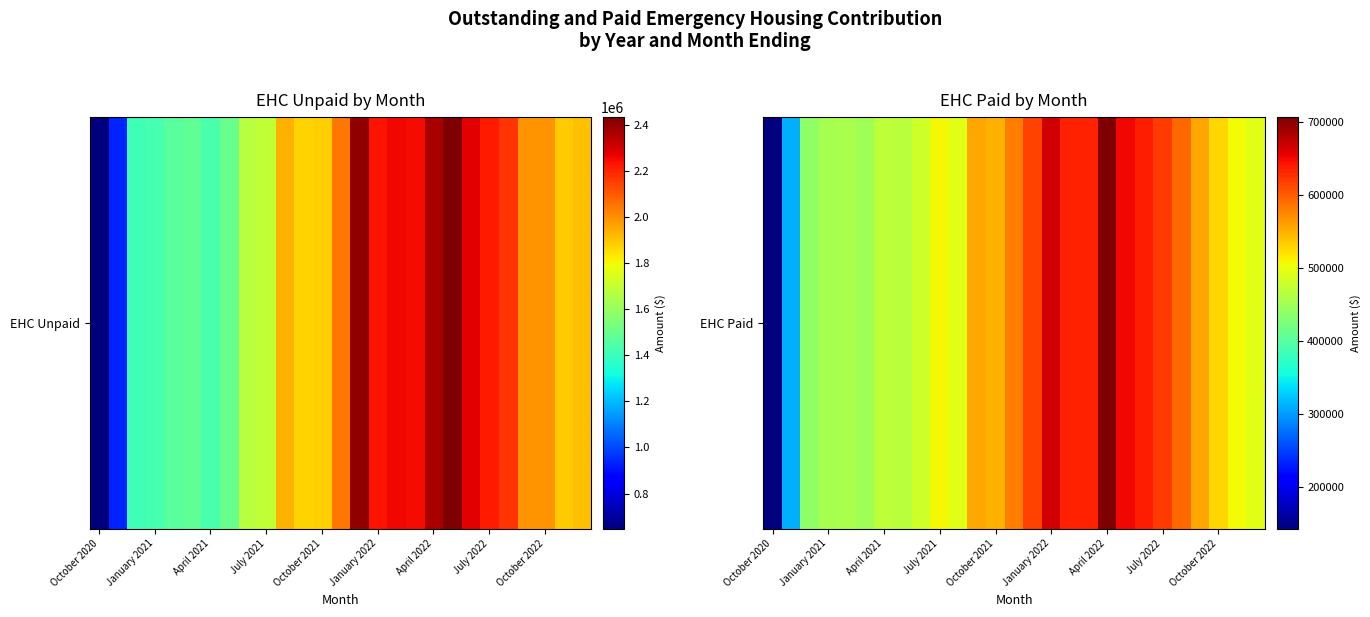

Is it true that the value at April 2022 is 275782?

False